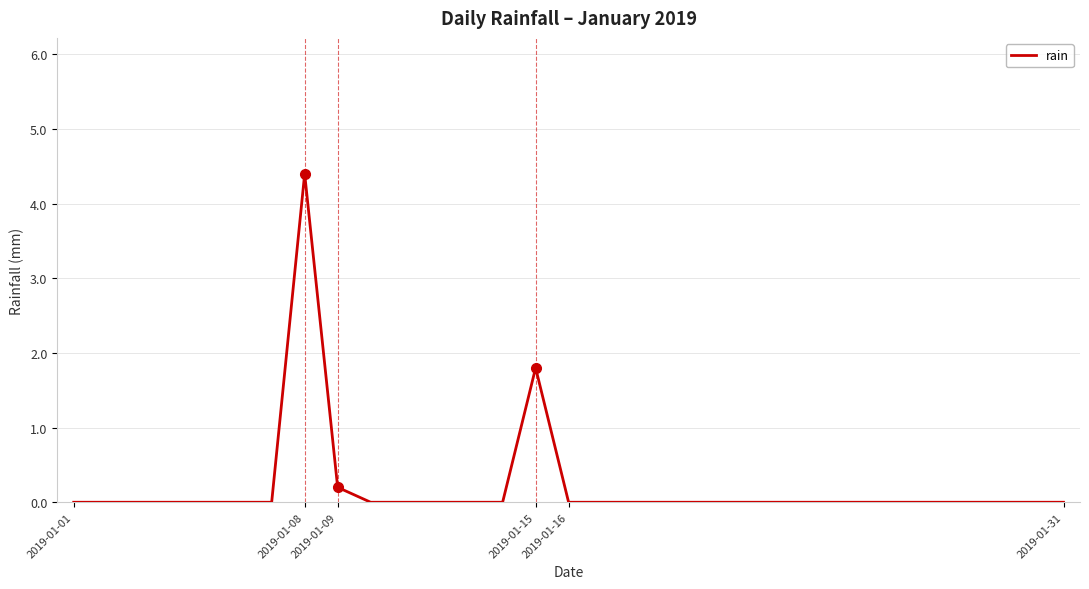

What is the greatest value displayed?

4.4